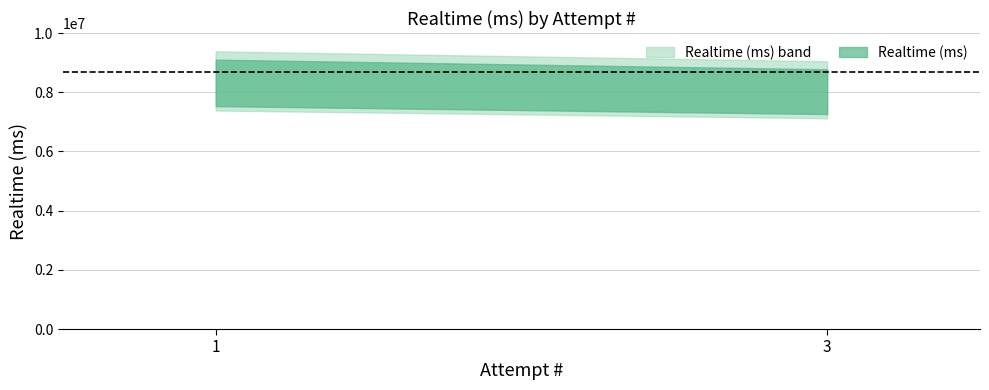

Approximately how many times larger is the value at 3 compared to 1?

1.0